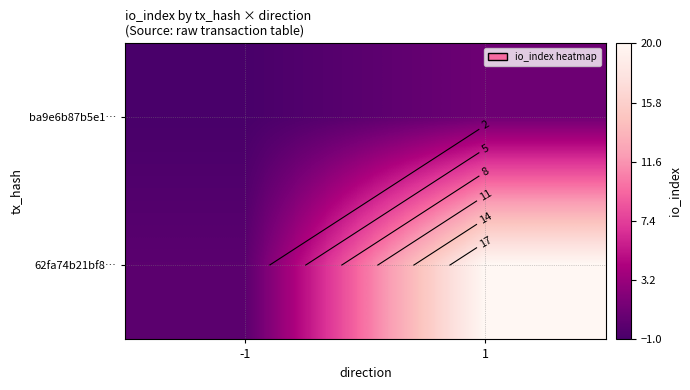

How many values in the ba9e6b87b5e1… series are below 1?

1